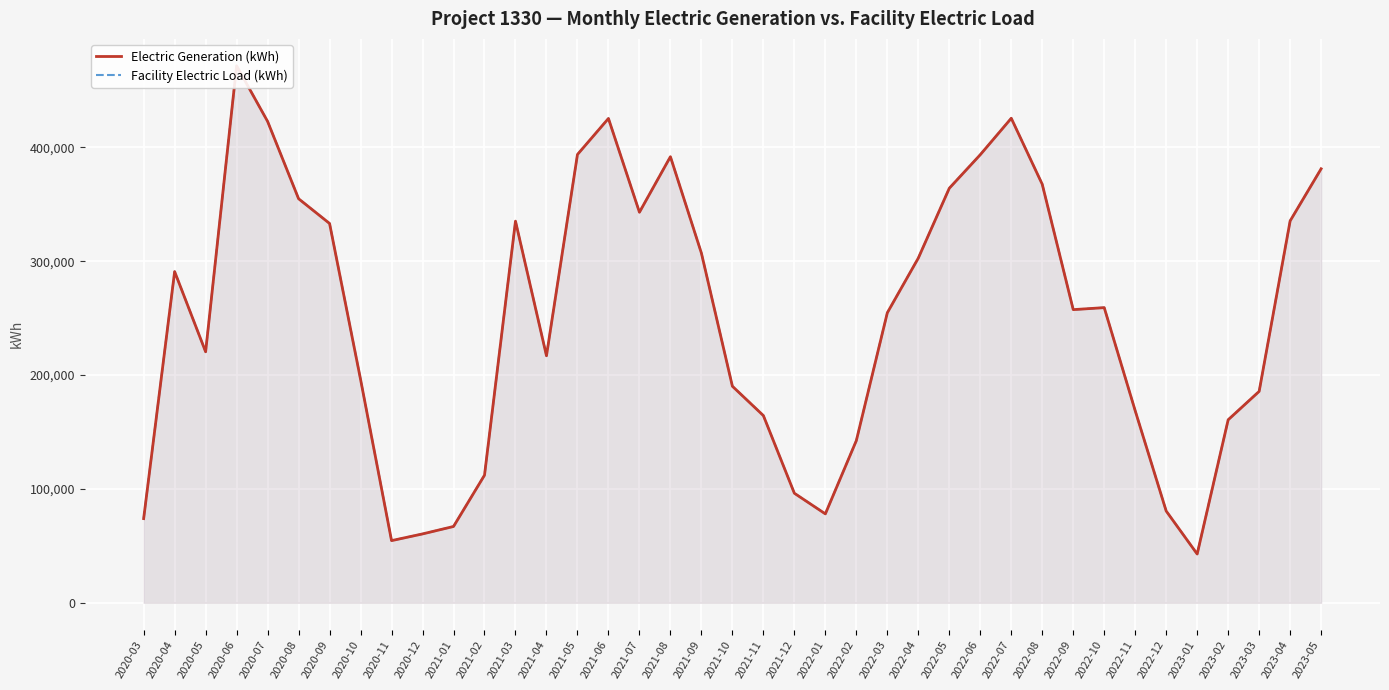

Reading left to right, transcribe all the data shown in this chart.

Electric Generation (kWh): 2020-03=73946	2020-04=290888	2020-05=220464	2020-06=471683	2020-07=422798	2020-08=354885	2020-09=333153	2020-10=196222	2020-11=54619	2020-12=60501	2021-01=67039	2021-02=112081	2021-03=335193	2021-04=216966	2021-05=393748	2021-06=425372	2021-07=343023	2021-08=391803	2021-09=307126	2021-10=190206	2021-11=164435	2021-12=96227	2022-01=78115	2022-02=142464	2022-03=254729	2022-04=302770	2022-05=364101	2022-06=393564	2022-07=425564	2022-08=367572	2022-09=257488	2022-10=259240	2022-11=168663	2022-12=80598	2023-01=42861	2023-02=160752	2023-03=185701	2023-04=335424	2023-05=381191
Facility Electric Load (kWh): 2020-03=73946	2020-04=290888	2020-05=220464	2020-06=471683	2020-07=422798	2020-08=354885	2020-09=333153	2020-10=196222	2020-11=54619	2020-12=60501	2021-01=67039	2021-02=112081	2021-03=335193	2021-04=216966	2021-05=393748	2021-06=425372	2021-07=343023	2021-08=391803	2021-09=307126	2021-10=190206	2021-11=164435	2021-12=96227	2022-01=78115	2022-02=142464	2022-03=254729	2022-04=302770	2022-05=364101	2022-06=393564	2022-07=425564	2022-08=367572	2022-09=257488	2022-10=259240	2022-11=168663	2022-12=80598	2023-01=42861	2023-02=160752	2023-03=185701	2023-04=335424	2023-05=381191